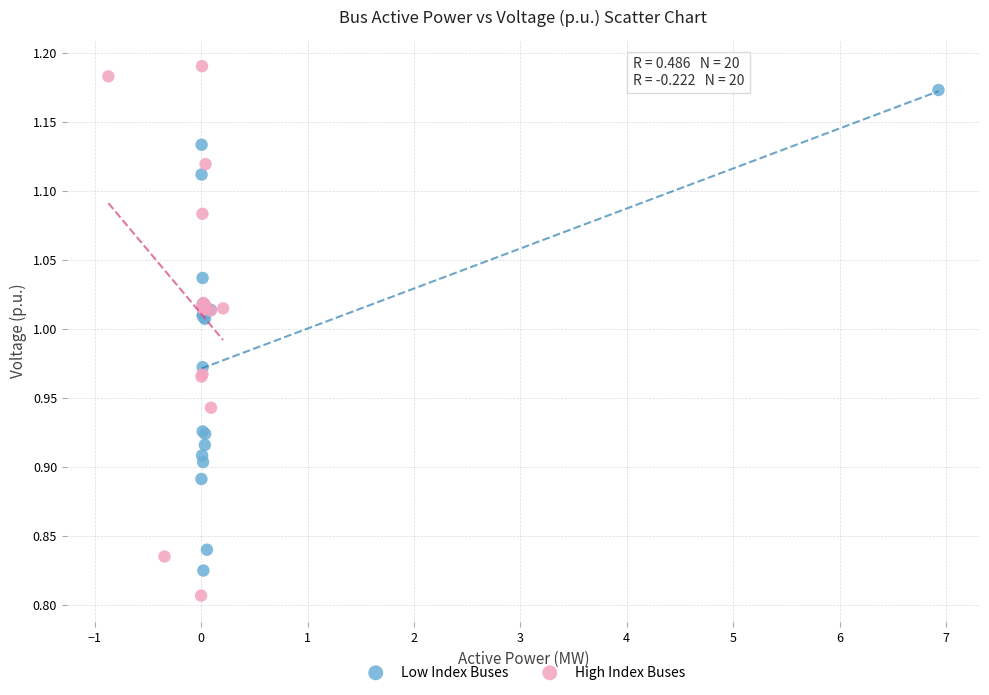

Which series has the widest spread of Y values?

High Index Buses